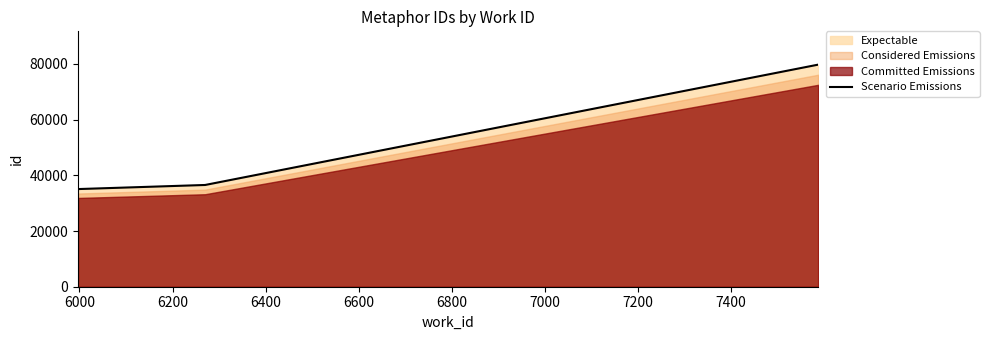

How many values in the Scenario Emissions series exceed 36525?

2